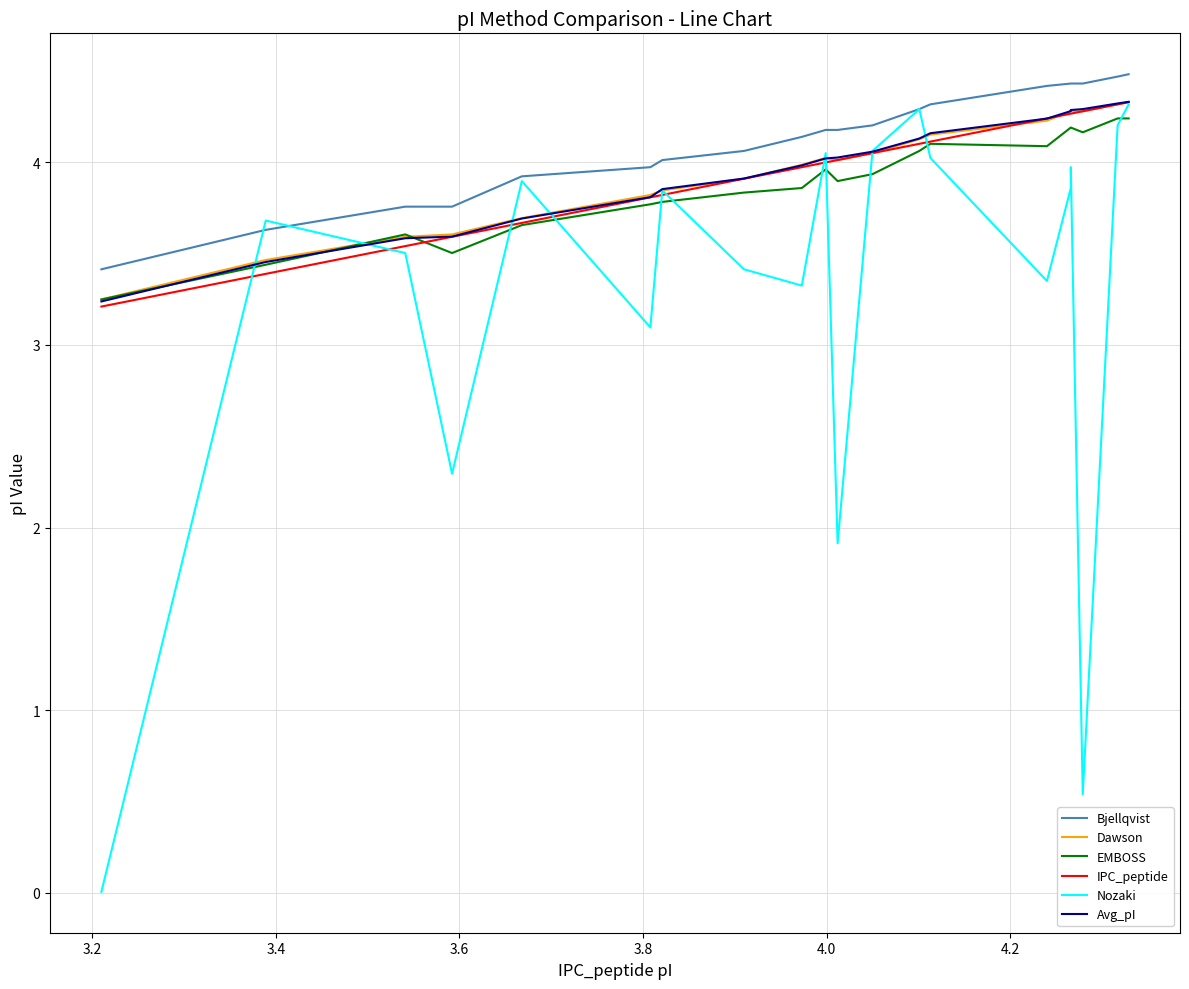

How many values in the Bjellqvist series exceed 4?

14